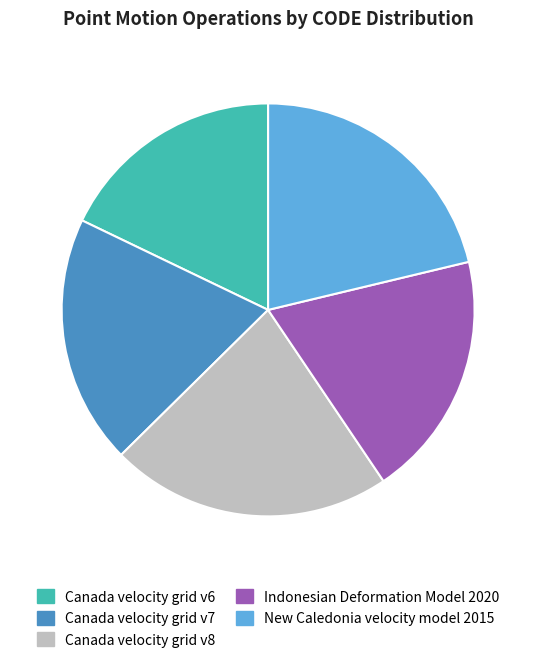

What is the smallest slice in the pie chart?

Canada velocity grid v6